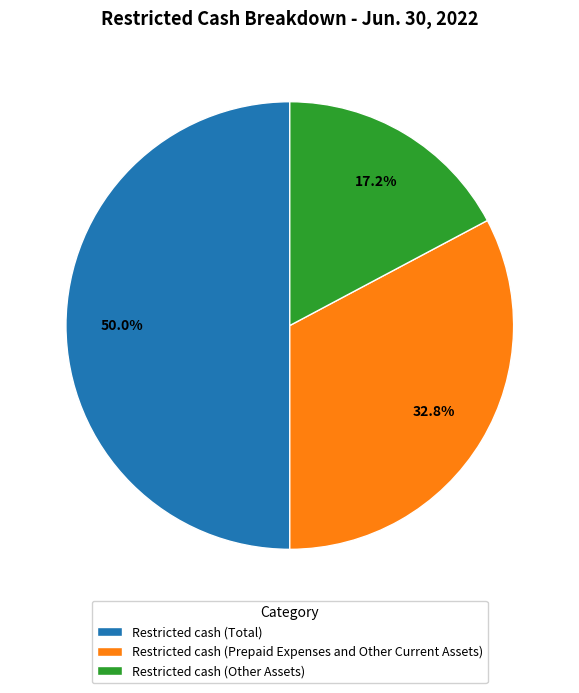

Which category has the smallest portion of the pie?

Restricted cash (Other Assets)